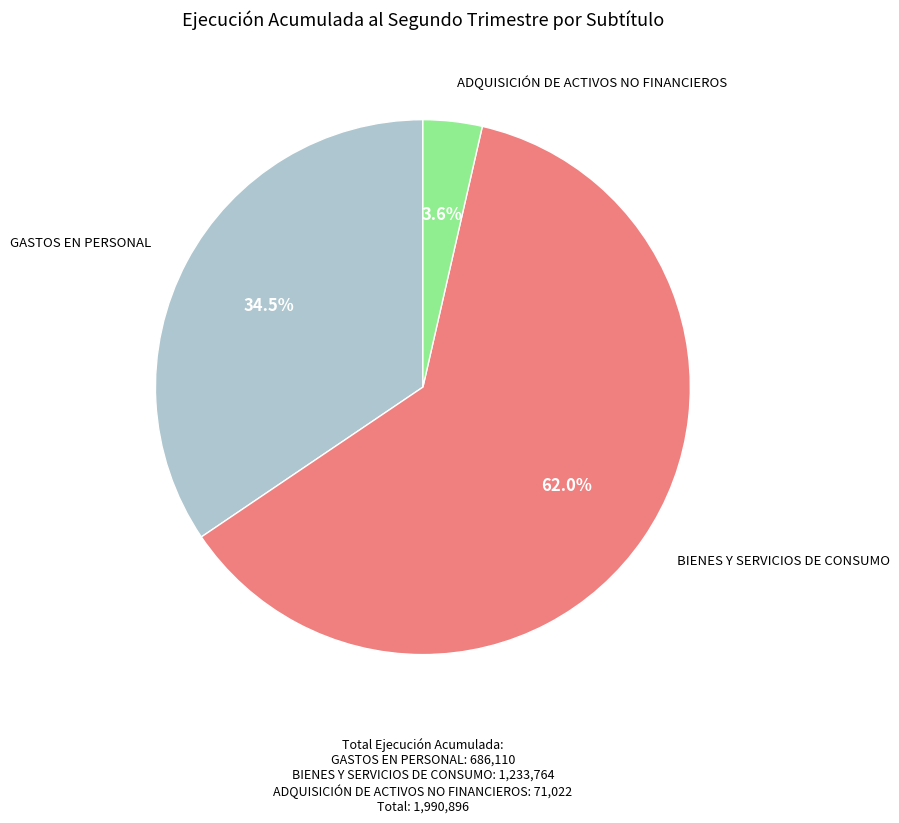

Does any single category account for the majority?

Yes